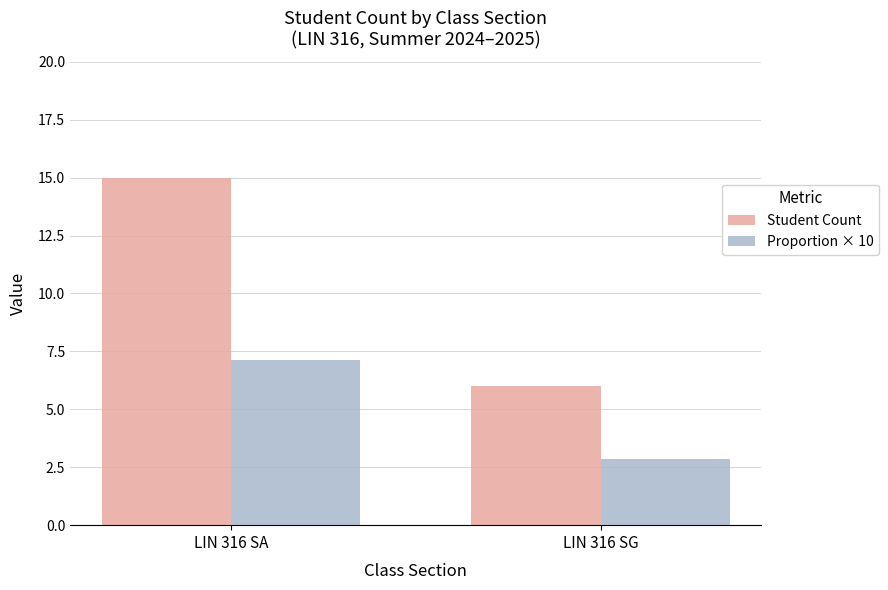

At which label does Proportion × 10 first exceed 7?

LIN 316 SA